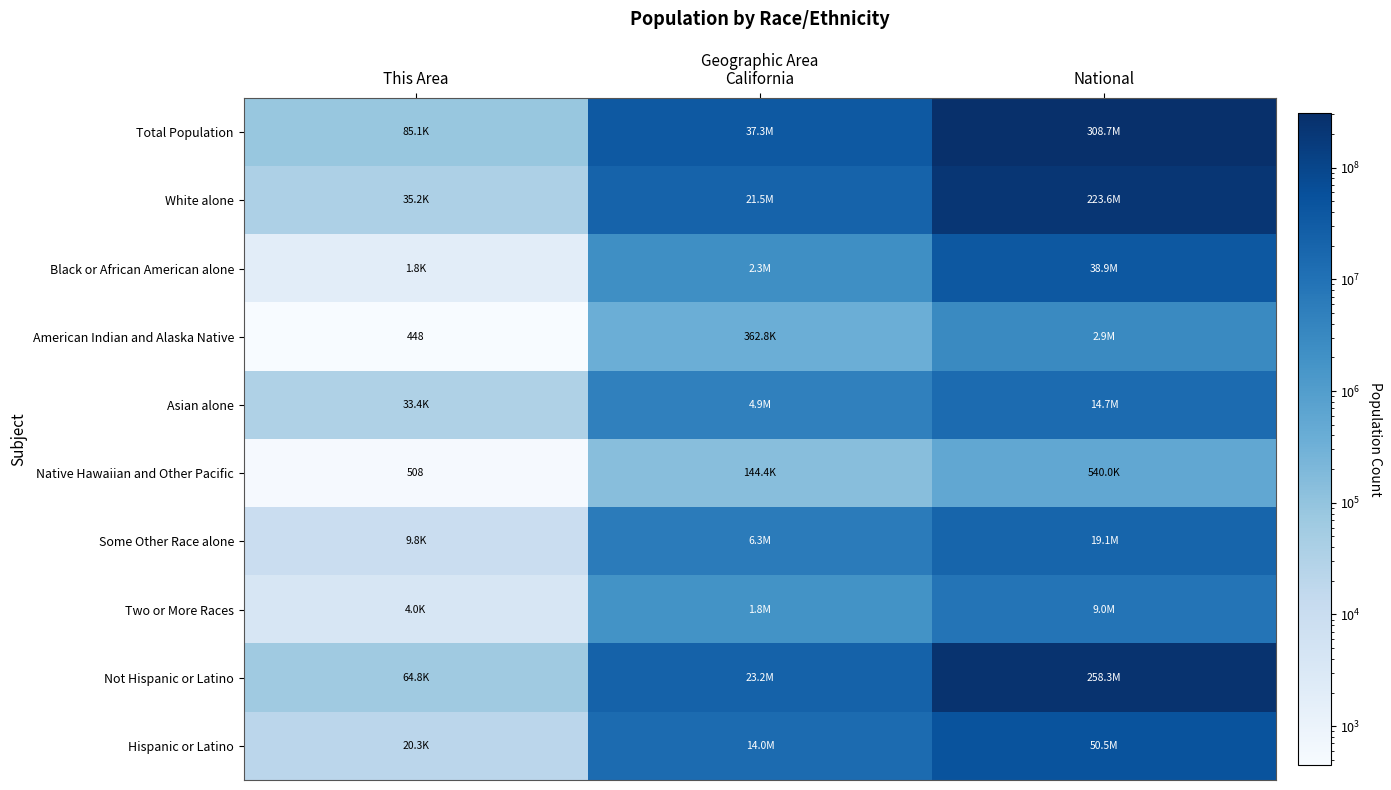

At how many categories does at least one series exceed 36346471?

2